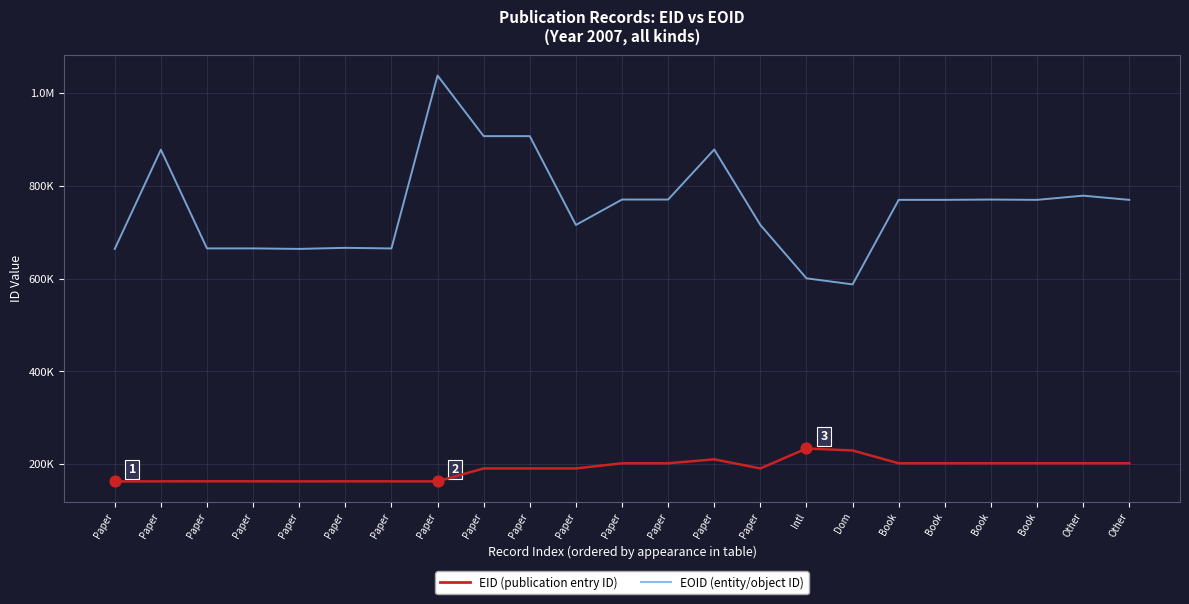

Does the chart have visible grid lines?

Yes